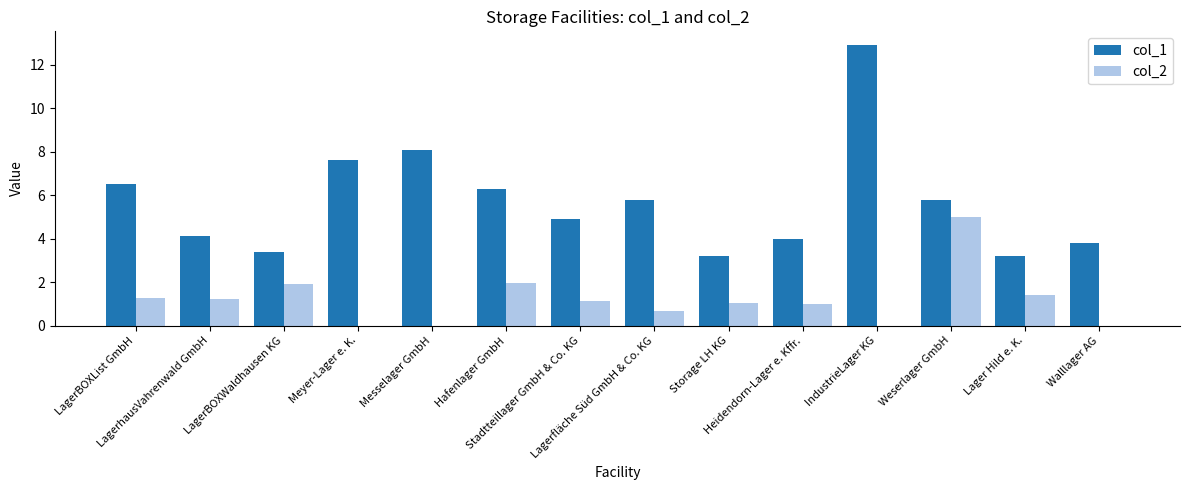

Which series has the widest spread of values?

col_1